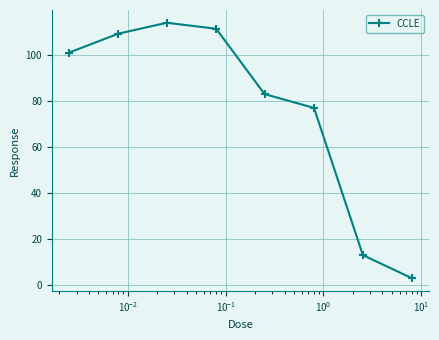

What is the maximum value shown in the chart?

114.0